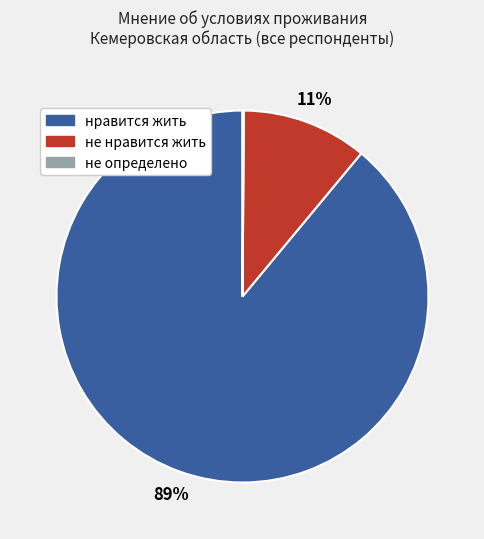

Is the sum of нравится жить and не нравится жить greater than half?

Yes